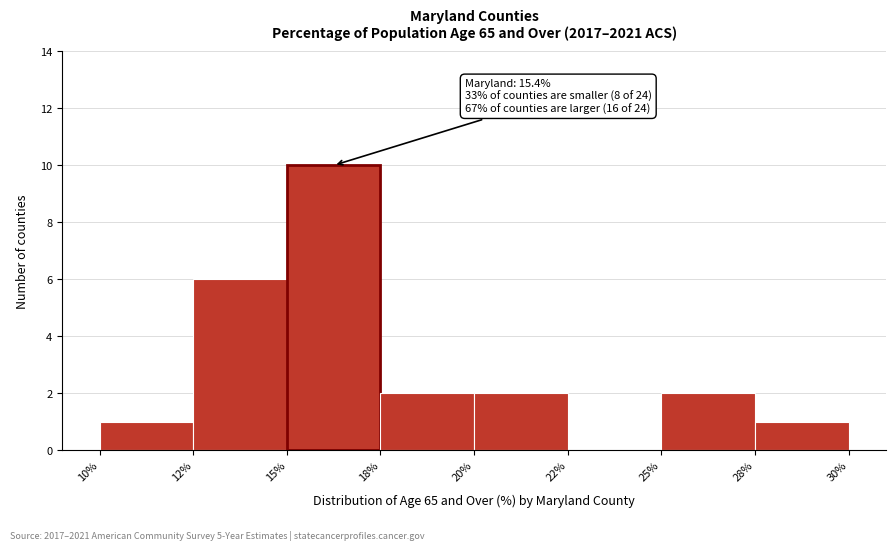

Reading left to right, what are all the values shown in this chart?

10%=1	12%=6	15%=10	18%=2	20%=2	22%=0	25%=2	28%=1